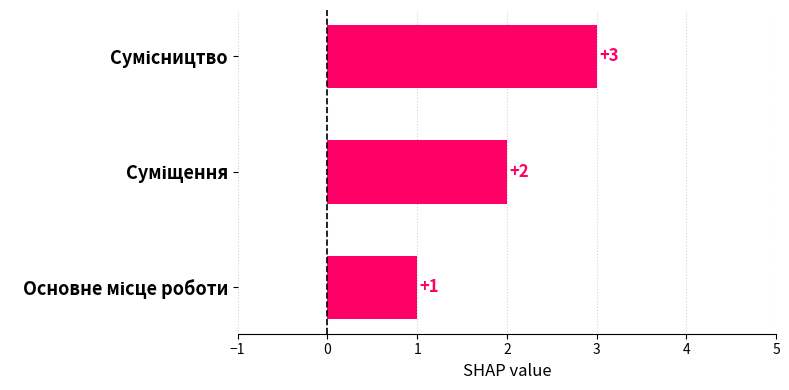

What is the sum of all values?

6